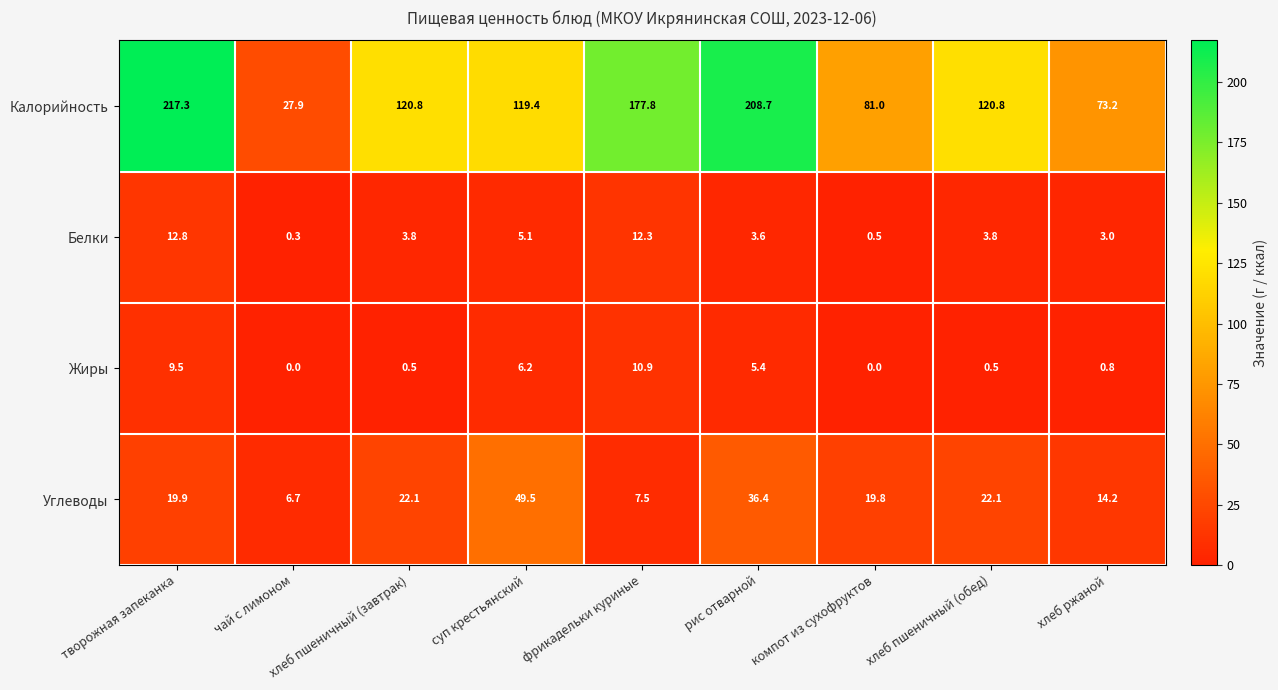

How many data points does each series have?

9